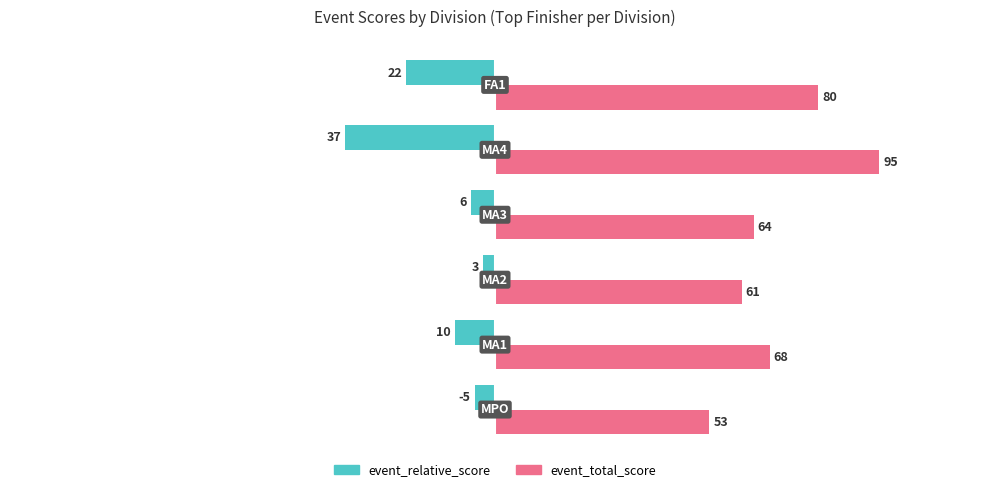

What is the smallest value displayed?

-37